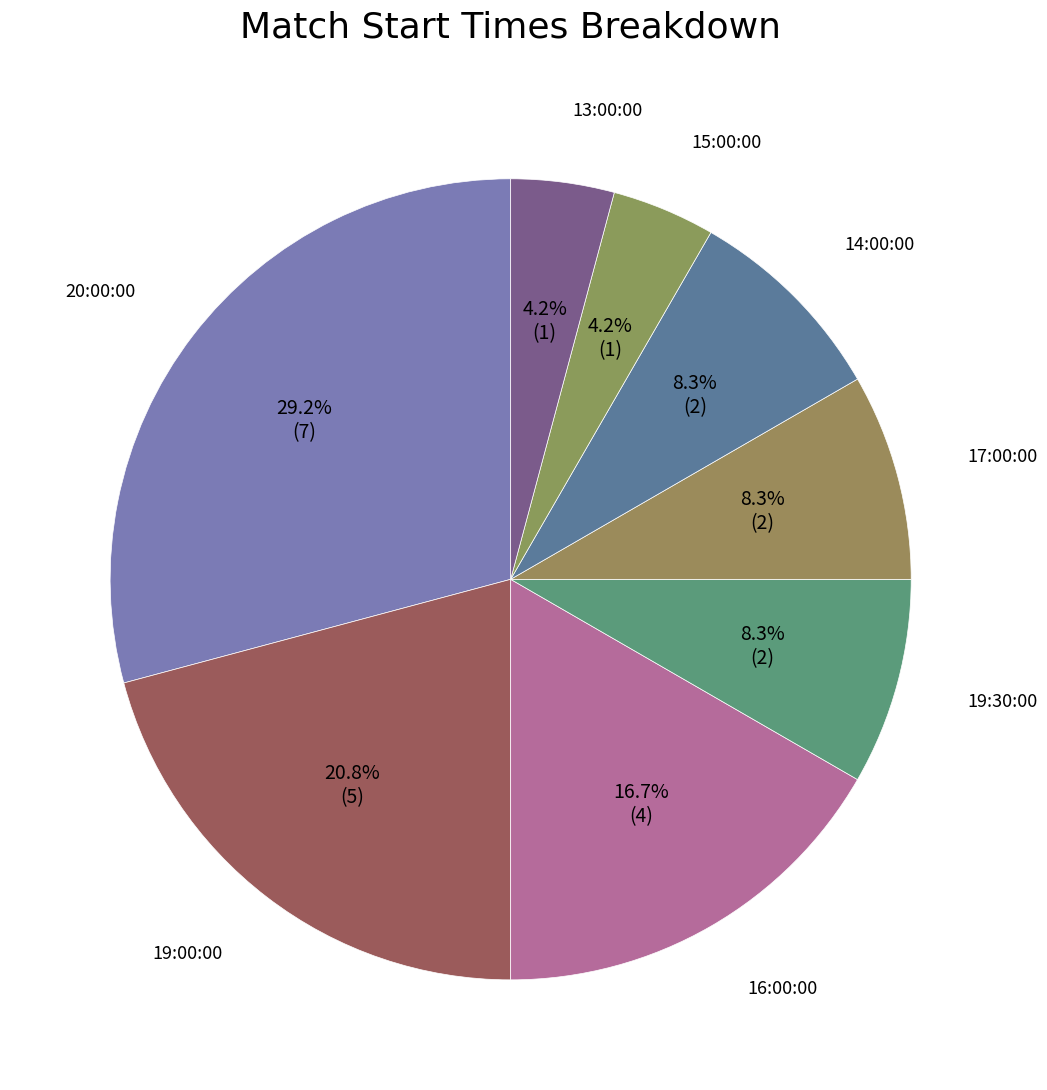

How many slices are in this pie chart?

8